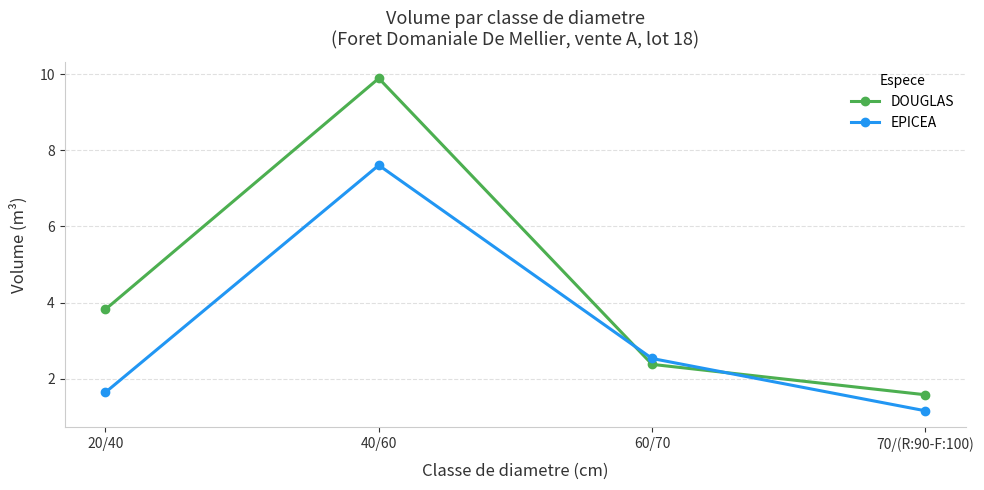

What is the average value of the EPICEA series?

3.2